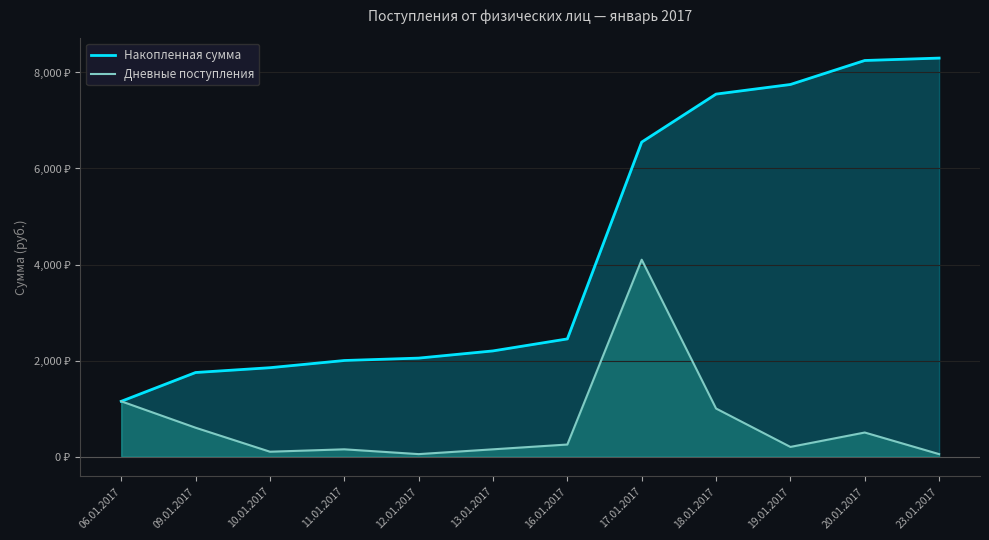

Count the number of categories in the chart.

12